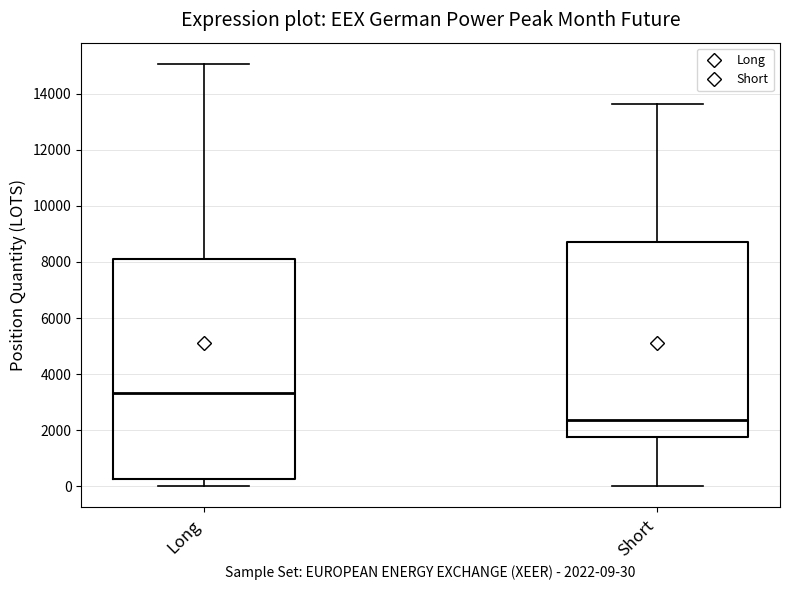

Reading left to right, read every box against the y-axis: the position of its median line, the range the box covers, and the ends of its whiskers. The values are not printed on the chart, so give them approximately, as read against the axis.

Long: median 3400, box 200 to 8200, whiskers 0 to 15000
Short: median 2400, box 1800 to 8800, whiskers 0 to 13600